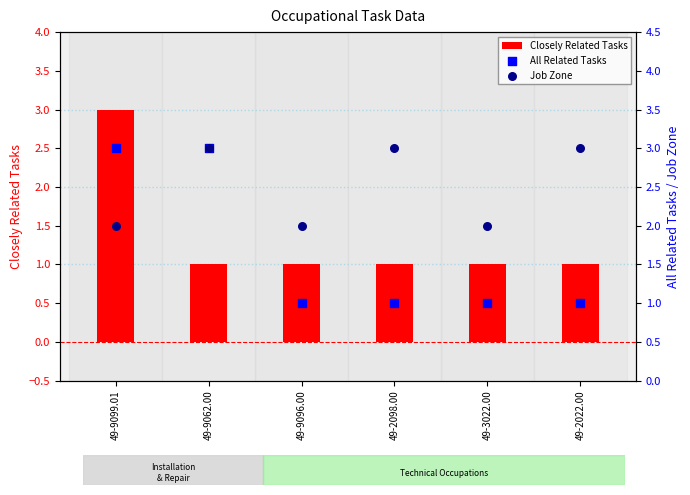

What is the total value across all series at 49-9096.00?

4